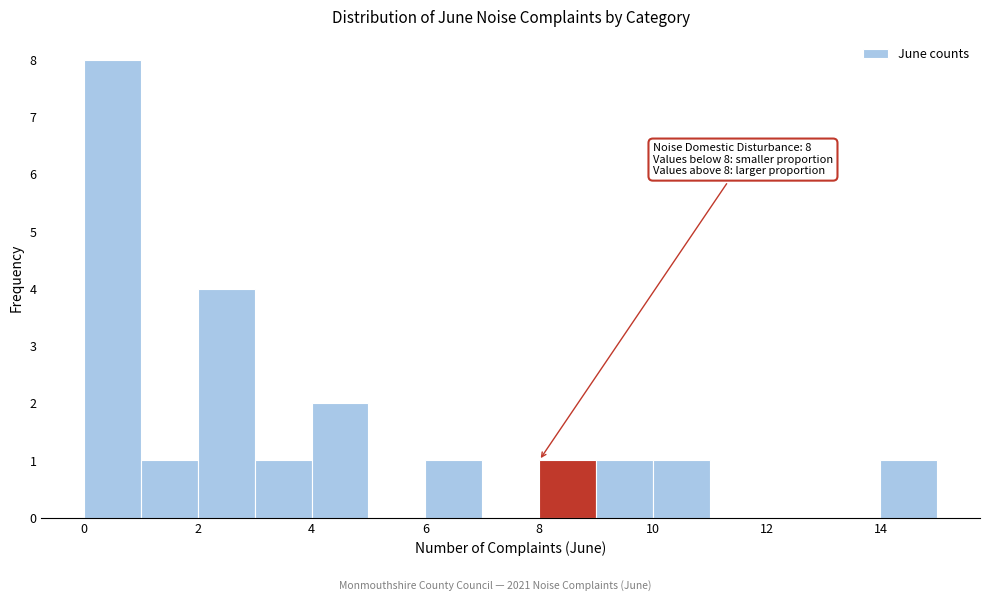

Over which range of the x-axis is the bar tallest?

0 to 1